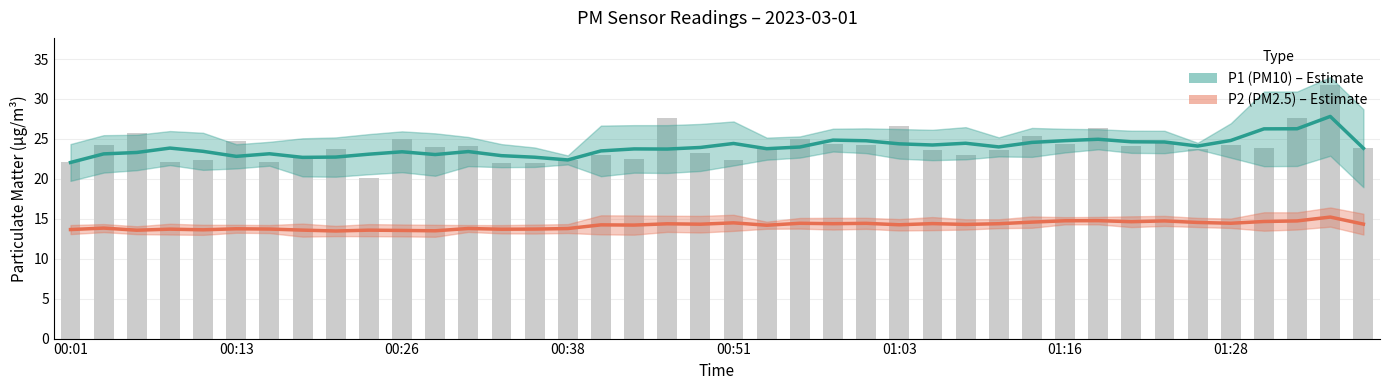

What is the difference between the highest and lowest values at 37?

11.5